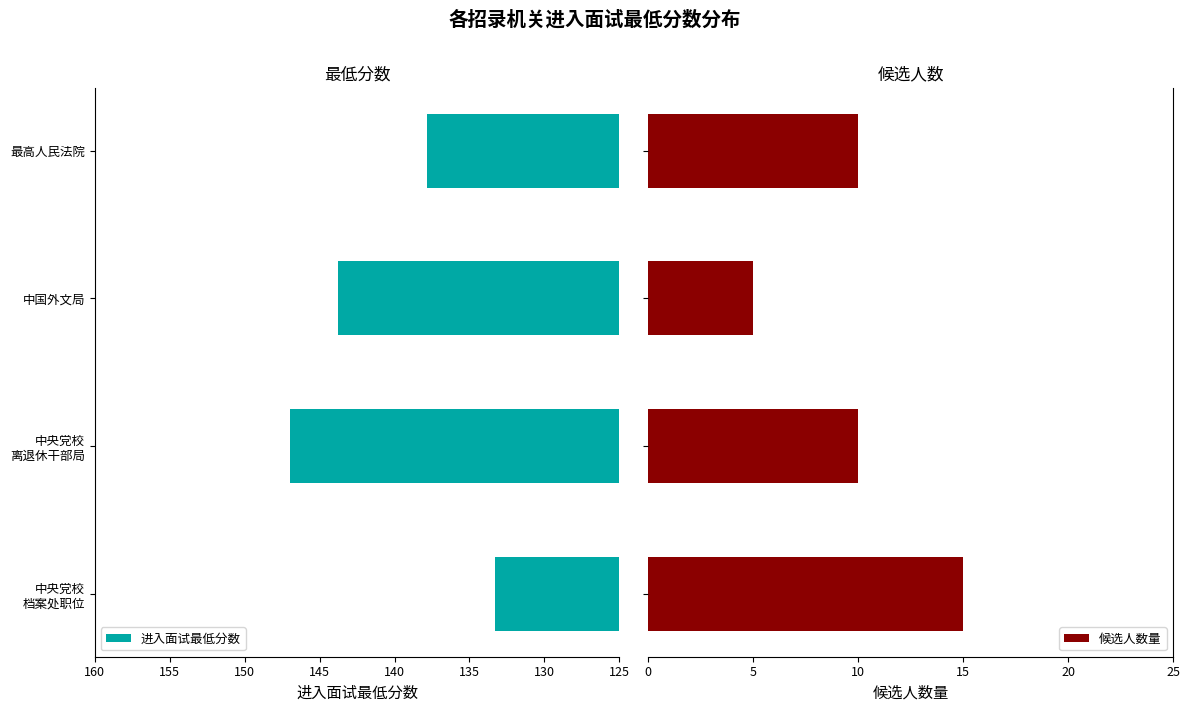

Which category has the highest value across all series?

130